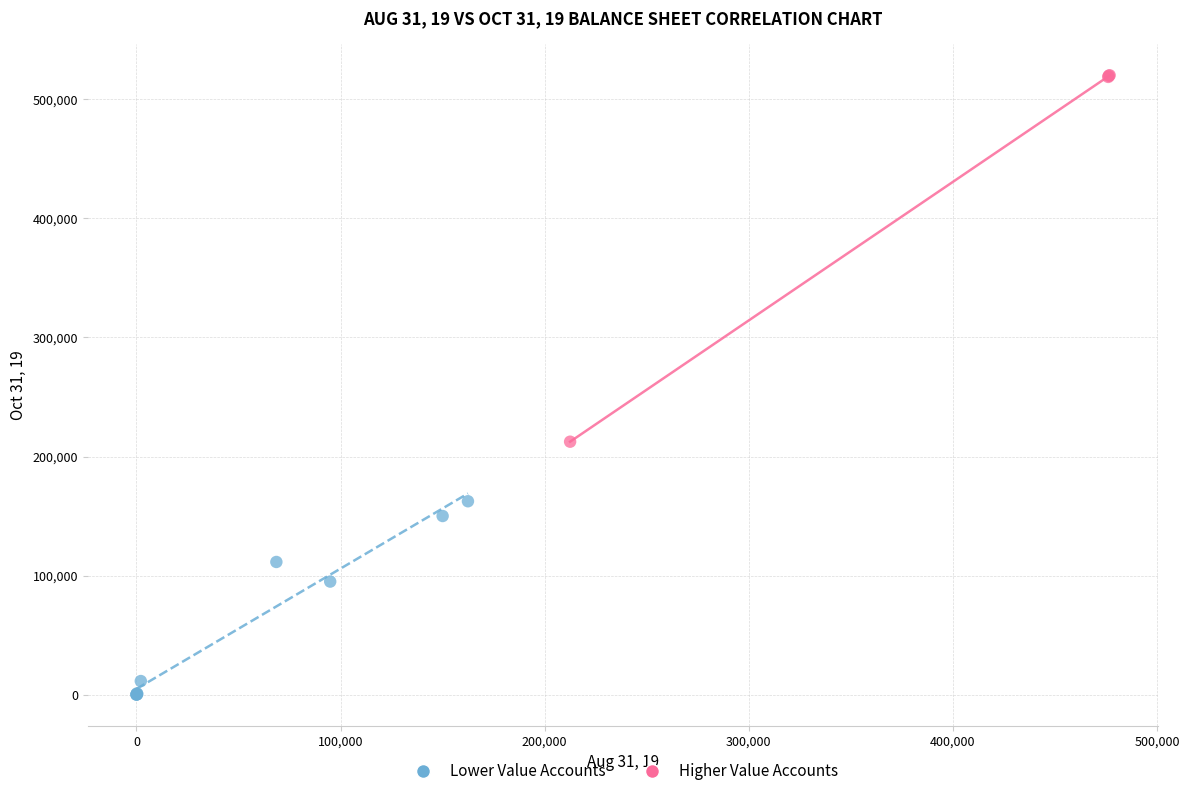

Which series reaches the maximum Y coordinate?

Higher Value Accounts